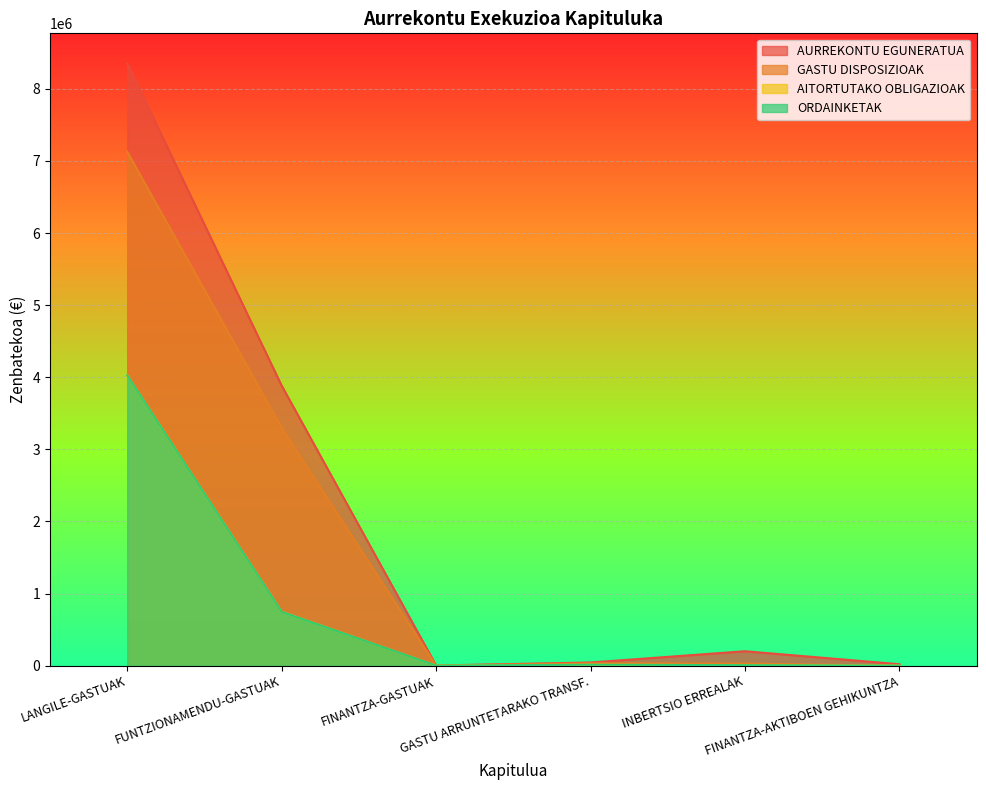

At which category does AURREKONTU EGUNERATUA reach its first local peak?

INBERTSIO ERREALAK